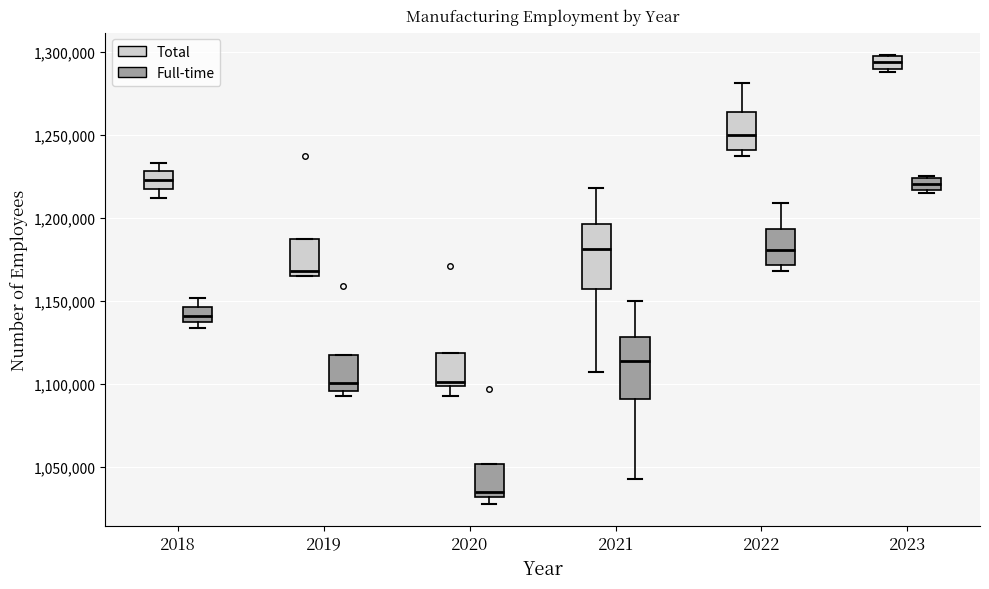

Where is the lower edge of the box for 2023 (Full-time) on the y-axis? The values are not printed on the chart, so give them approximately, as read against the axis.

1215000